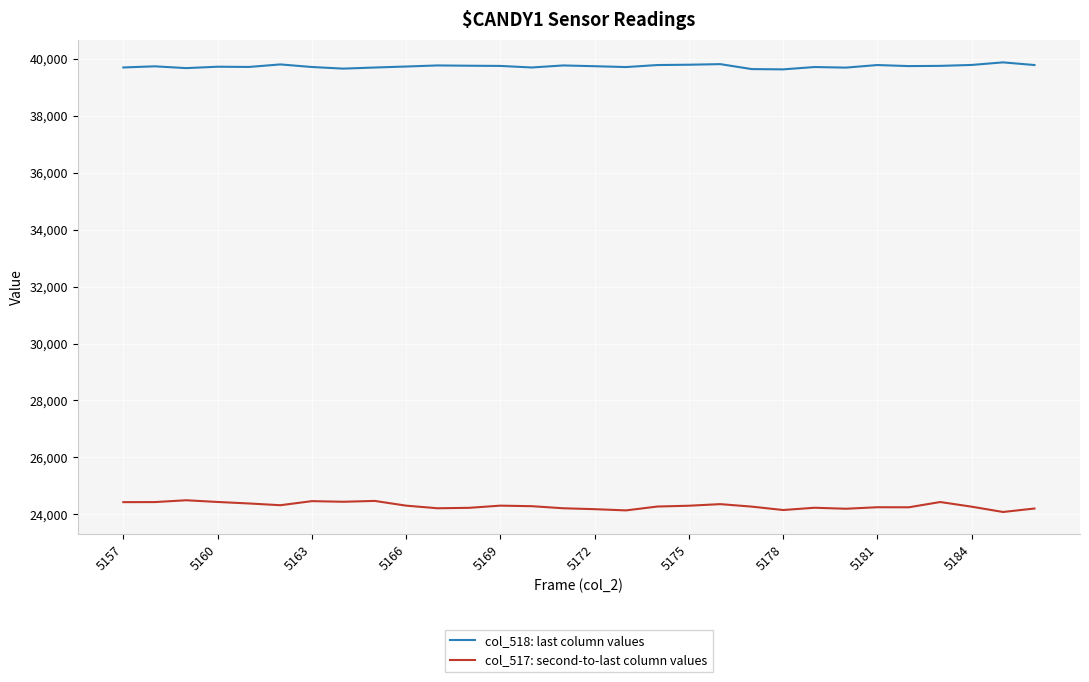

What is the minimum value for col_517: second-to-last column values?

24084